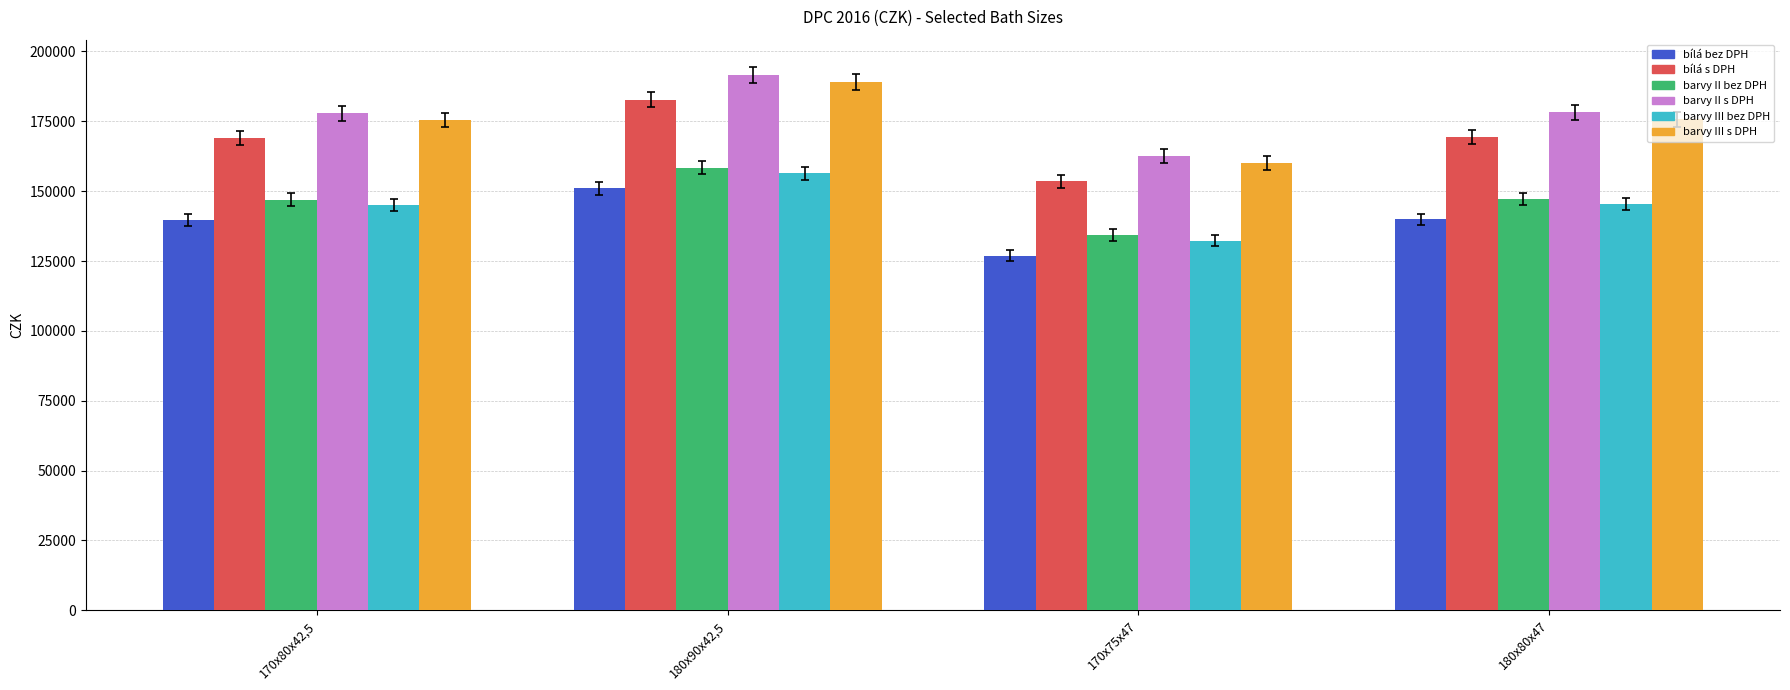

At which category is the sum across all series the highest?

180x90x42,5